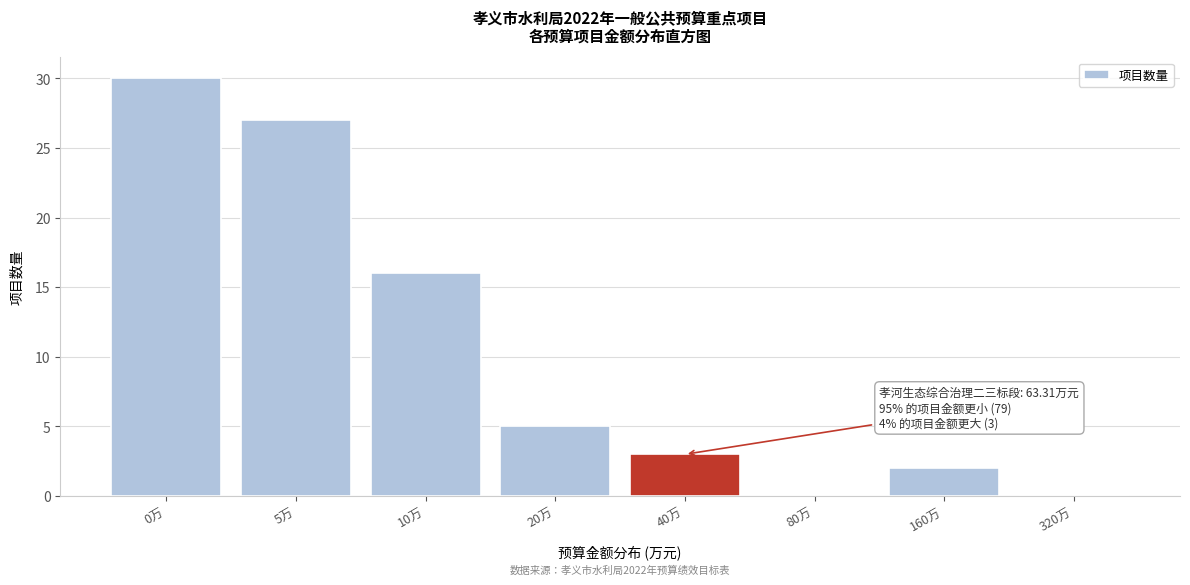

Reading left to right, list all the values displayed in this chart.

0万=30	5万=27	10万=16	20万=5	40万=3	80万=0	160万=2	320万=0